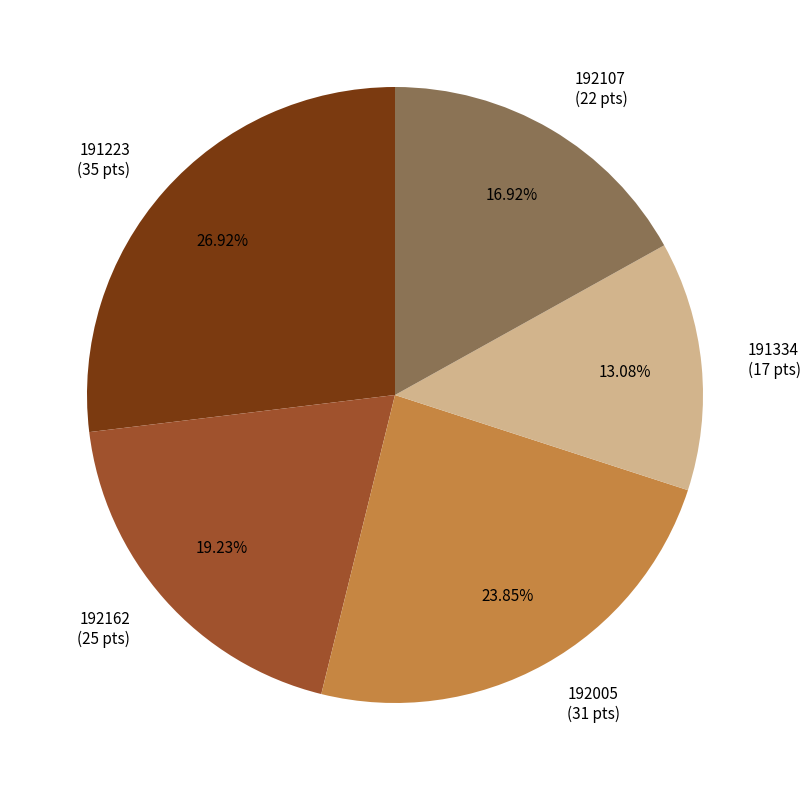

To the nearest percent, what portion does 192162 represent?

19%